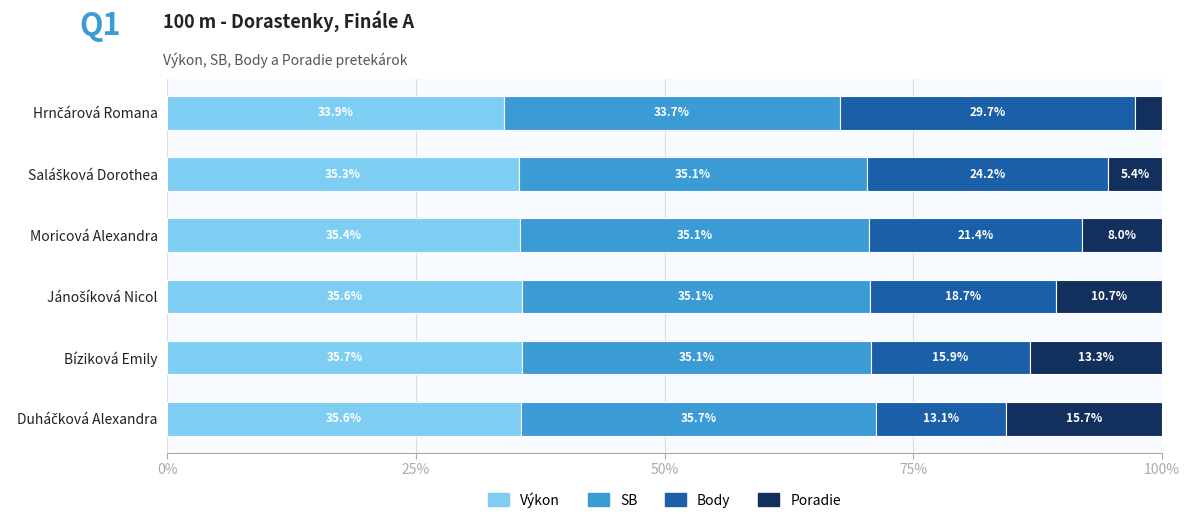

What is the maximum value for Výkon?

35.7